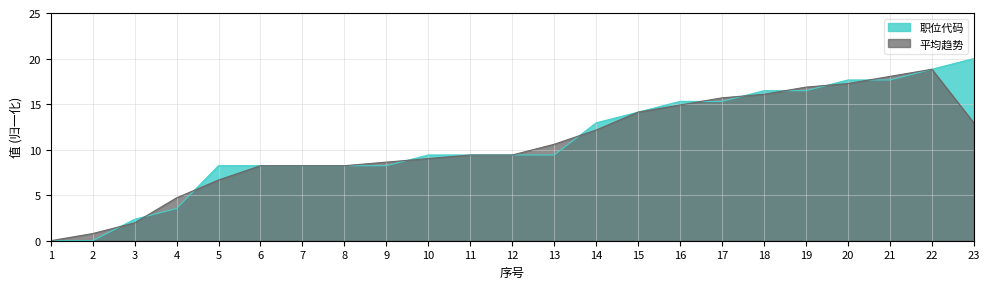

How many positive values are there?

21